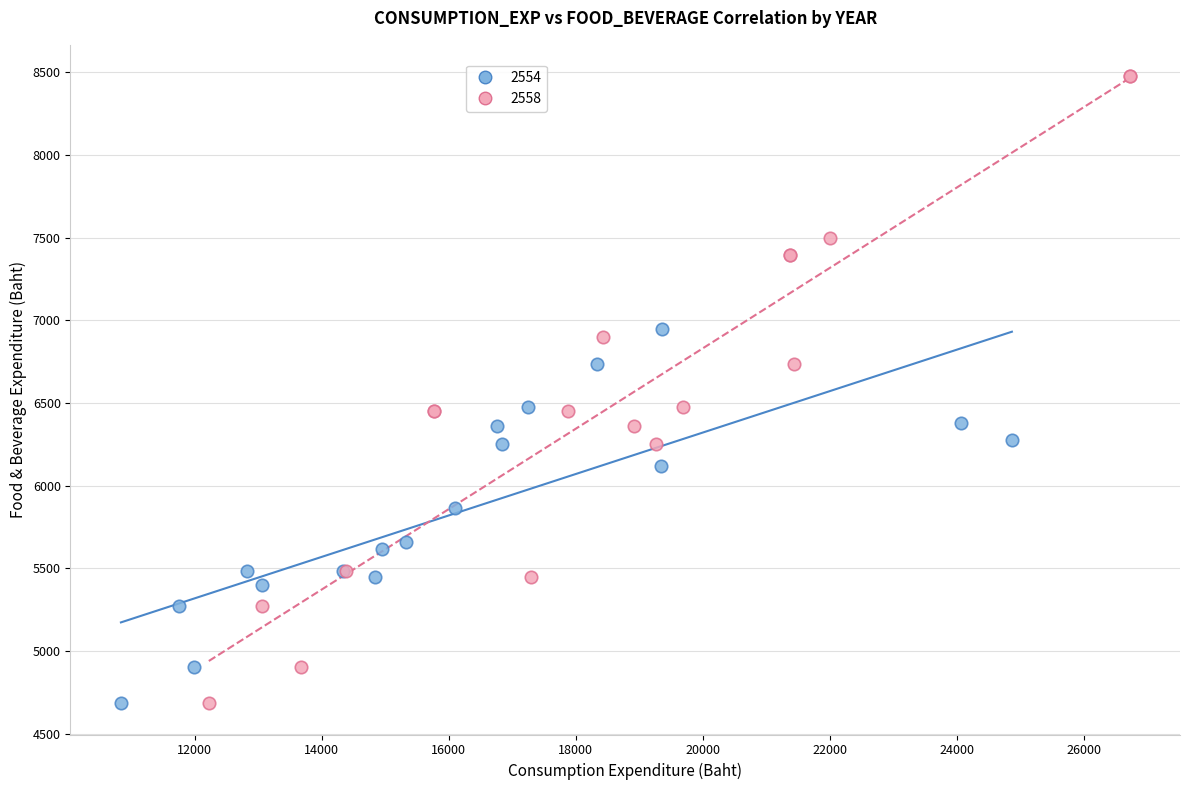

Which series reaches the maximum Y coordinate?

2558